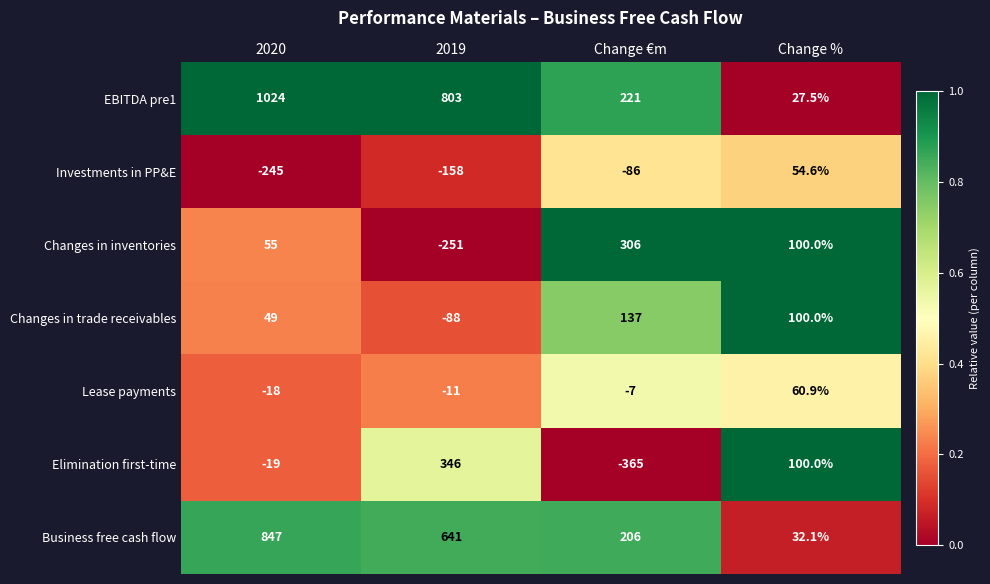

What is the approximate value of Lease payments at Change €m?

-7.0